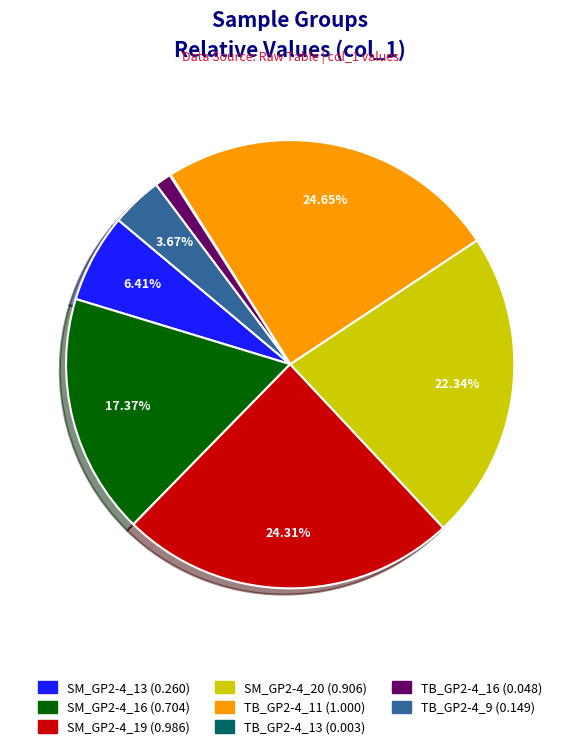

Which has a higher value, TB_GP2-4_16 or SM_GP2-4_13?

SM_GP2-4_13